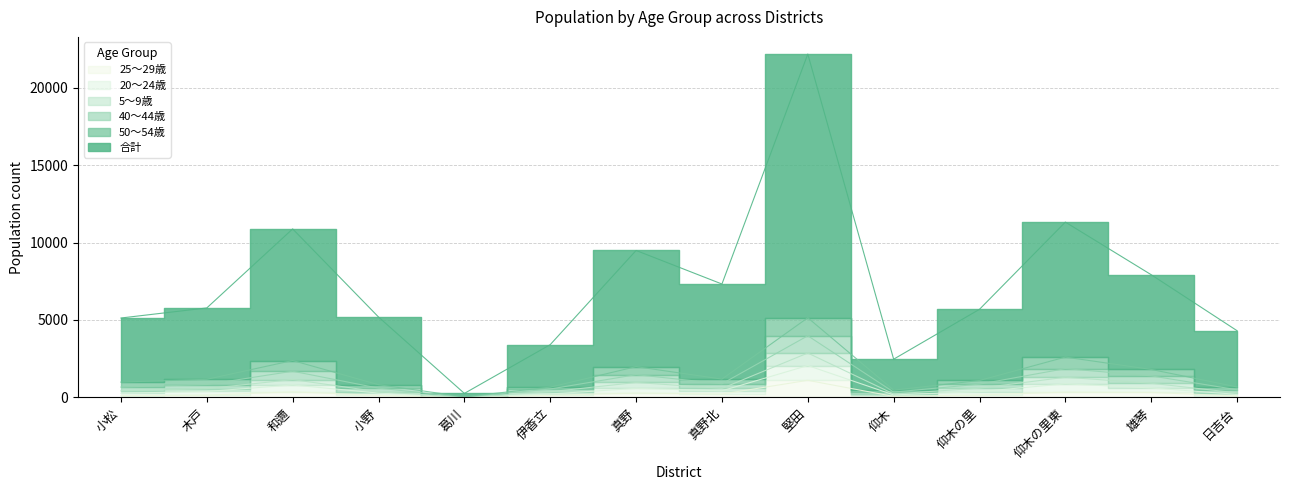

What is the value of the 20～24歳 point at the 5th from the left?

10